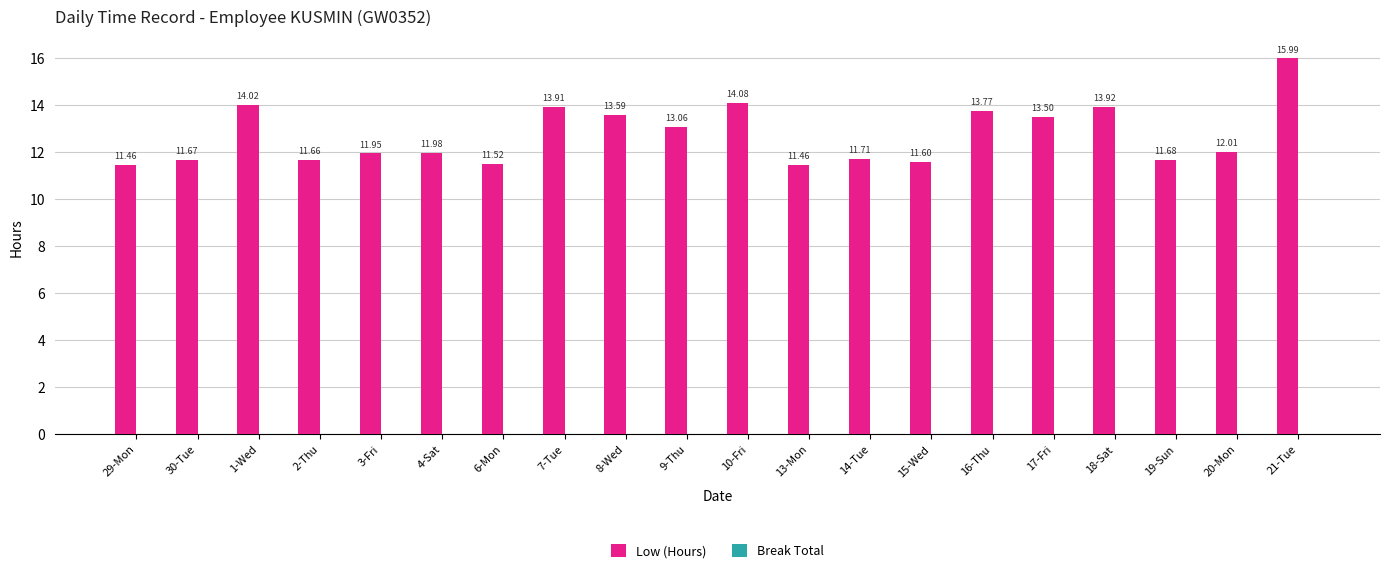

What is the sum of the values at 6-Mon and 4-Sat?

23.5